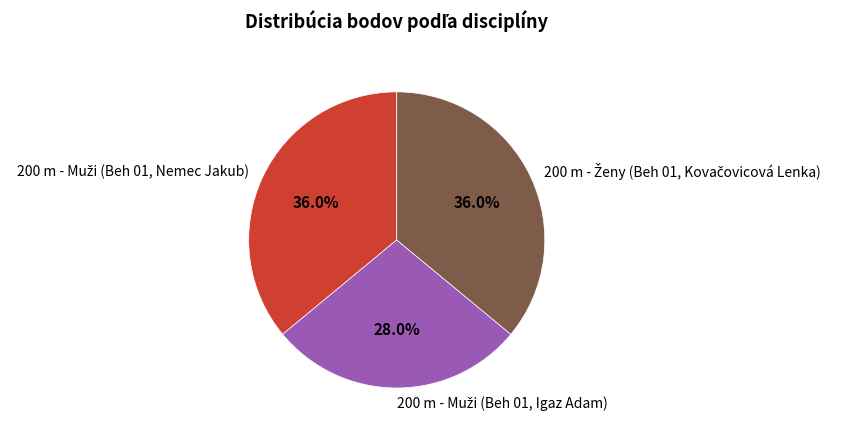

To the nearest percent, what is the difference between the largest and smallest slice percentages?

8%